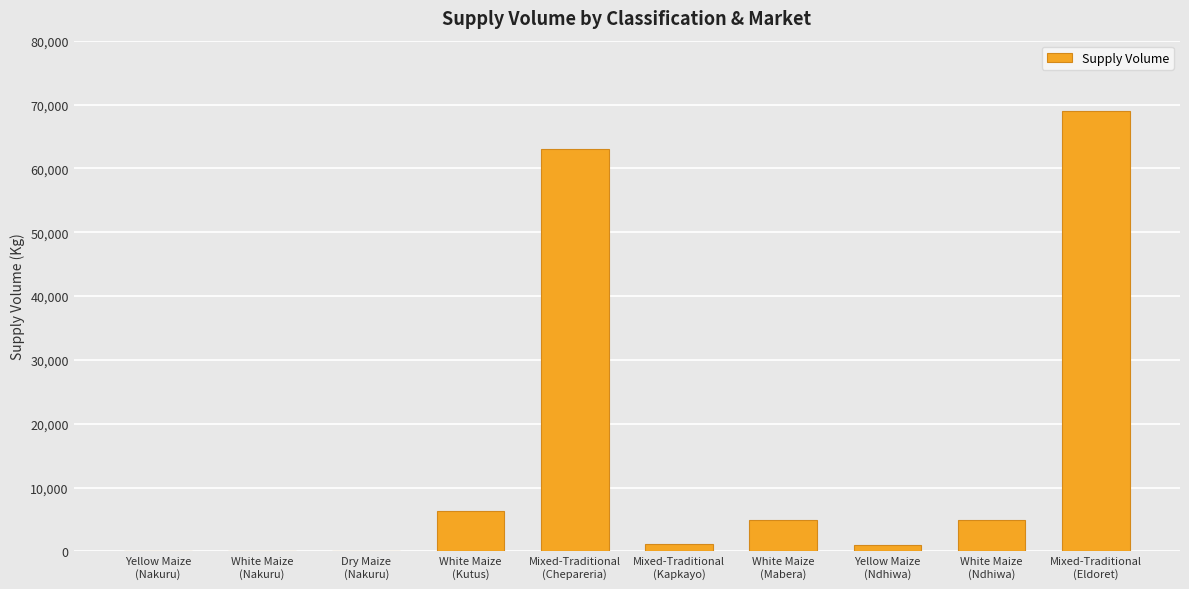

What is the sum of all values?

150500